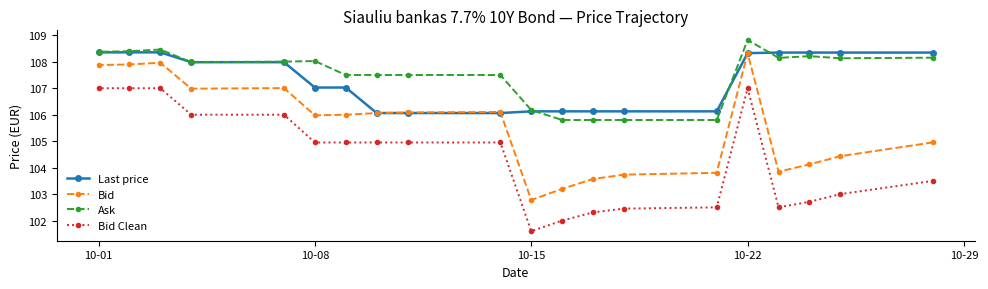

List the series in order of their peak value, lowest first.

Bid Clean, Bid, Last price, Ask